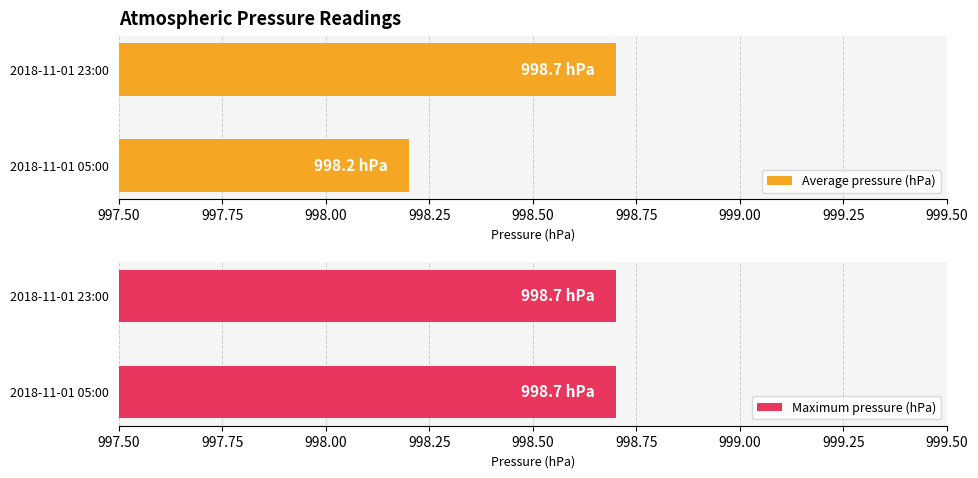

The Average pressure (hPa) series shows 998.2 at 2018-11-01 05:00. True or false?

True